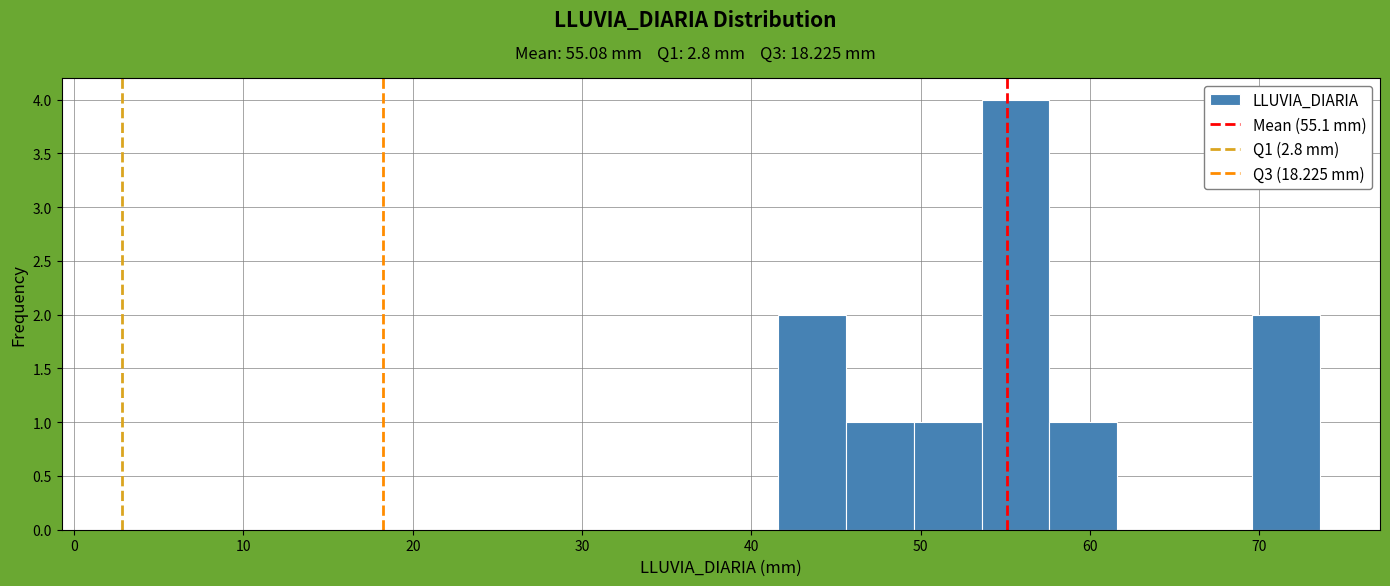

Reading left to right, list every bar in this chart as the range it spans on the x-axis followed by its height. Neither the bar edges nor the heights are printed on the chart, so give them approximately, as read against the axes.

41.6 to 45.6: 2
45.6 to 49.6: 1
49.6 to 53.6: 1
53.6 to 57.6: 4
57.6 to 61.6: 1
61.6 to 65.6: 0
65.6 to 69.6: 0
69.6 to 73.6: 2